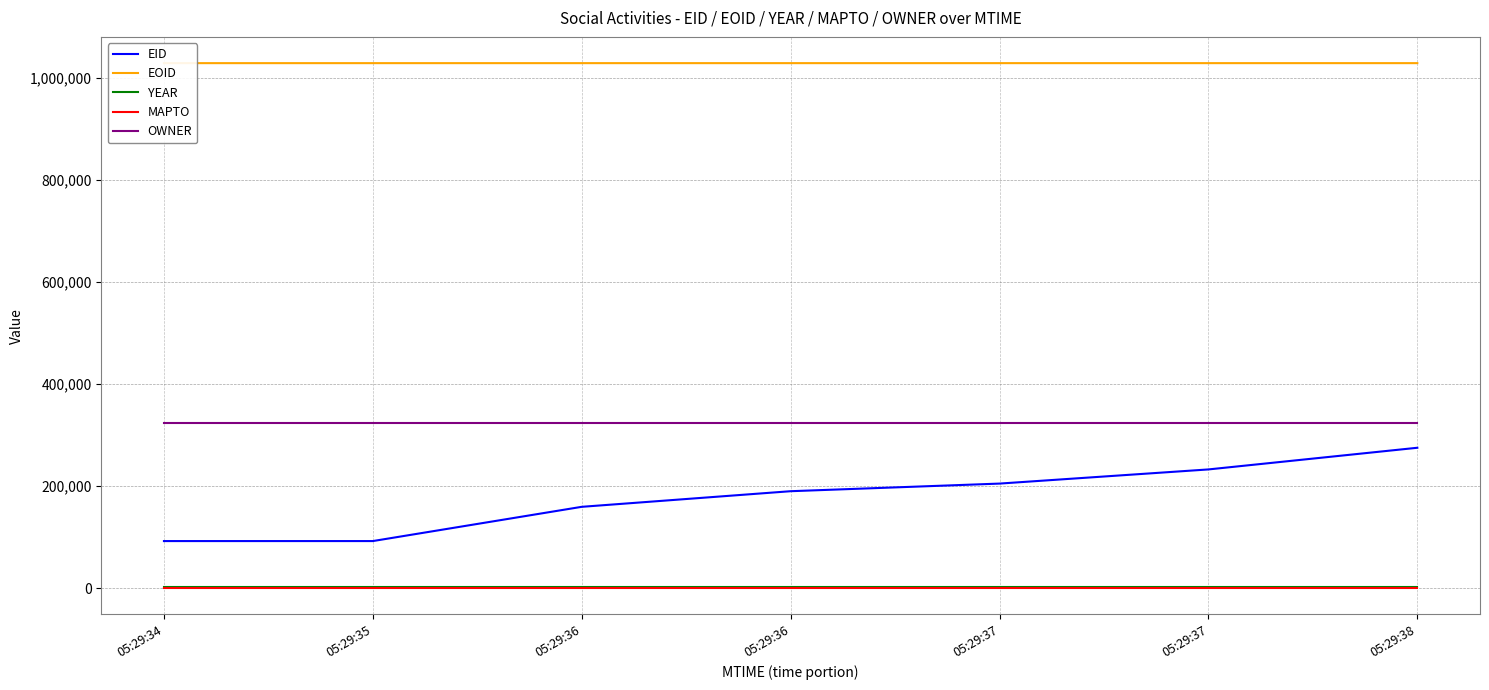

At 05:29:38, list the series in order from smallest to largest.

MAPTO, YEAR, EID, OWNER, EOID